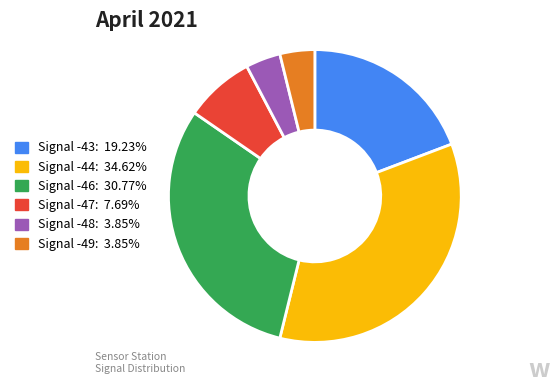

Does any single category account for the majority?

No